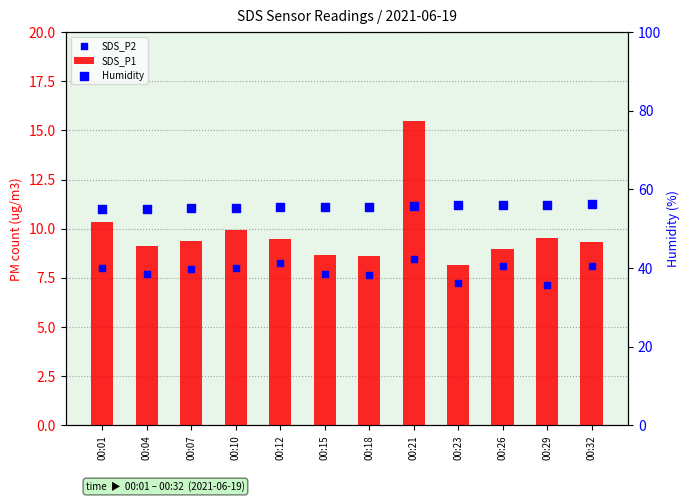

At which category is the sum across all series the highest?

00:21